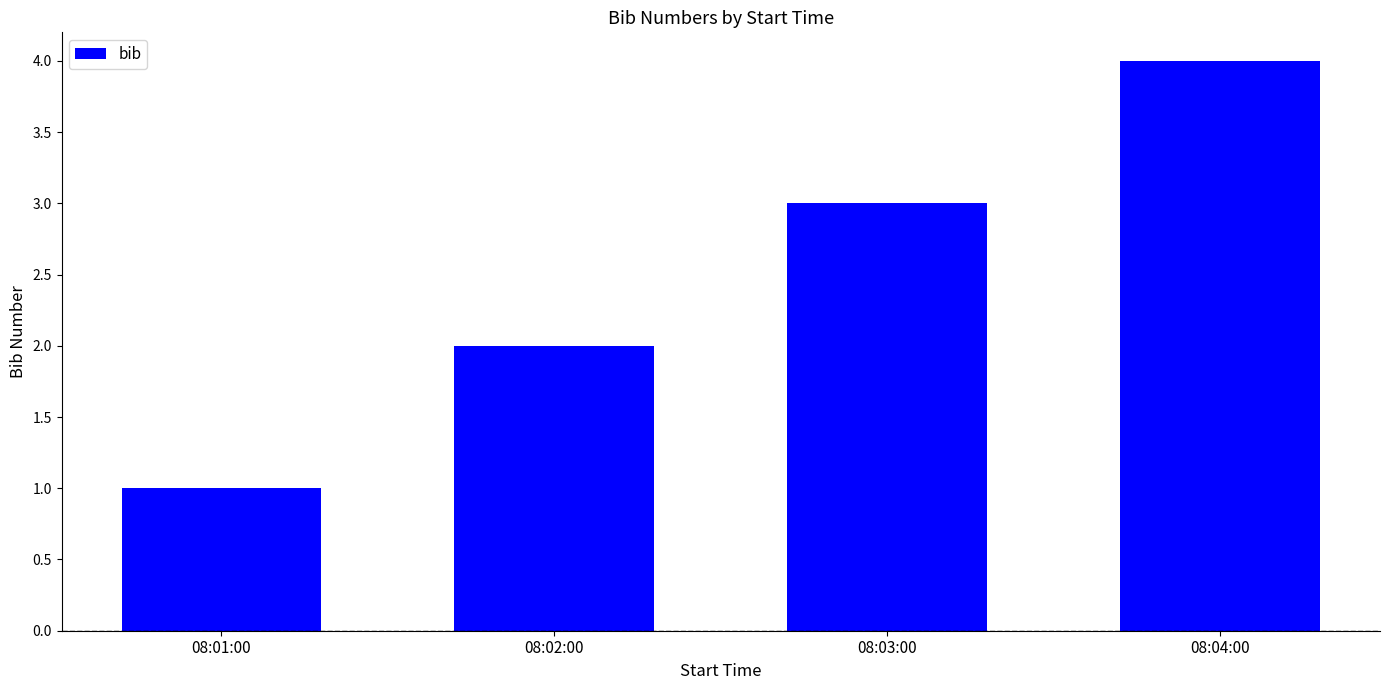

How many distinct data groups are displayed?

1